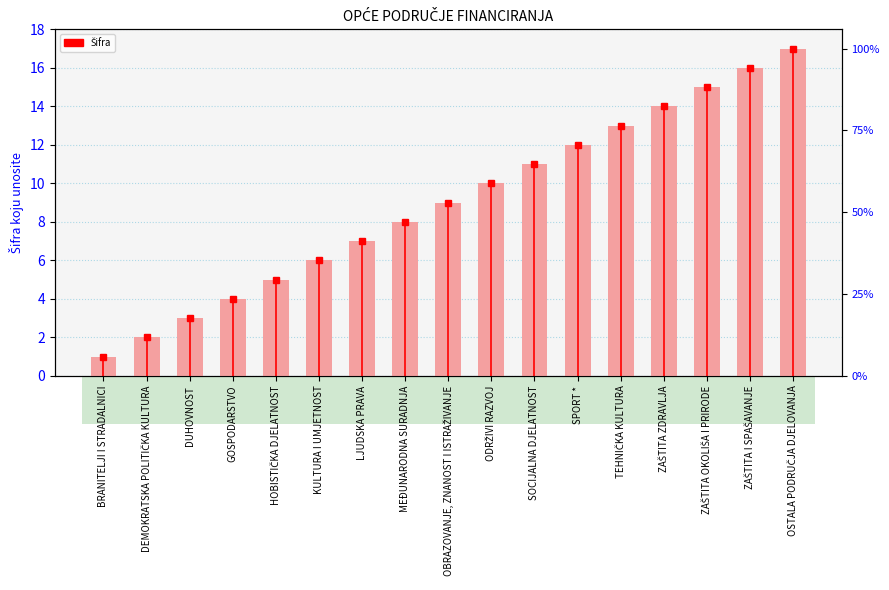

What is the minimum value shown in the chart?

1